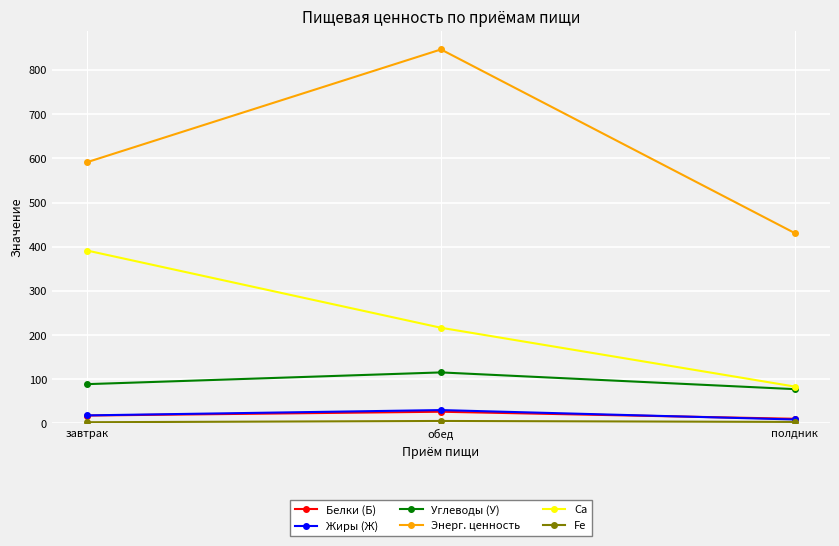

What is the spread (max minus min) of values at обед?

840.7